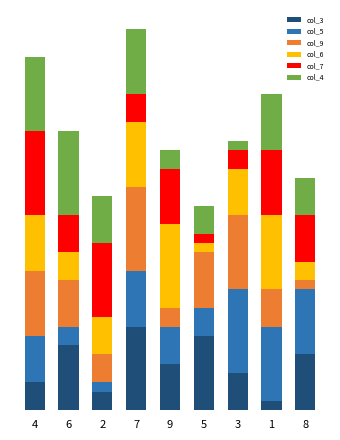

What are all the series names shown in the legend?

col_3, col_5, col_9, col_6, col_7, col_4